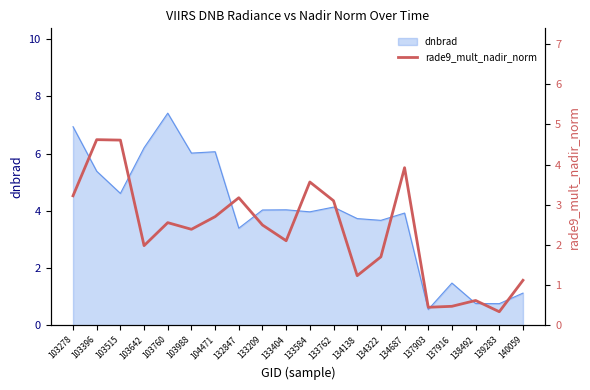

What is the average value?

2.3